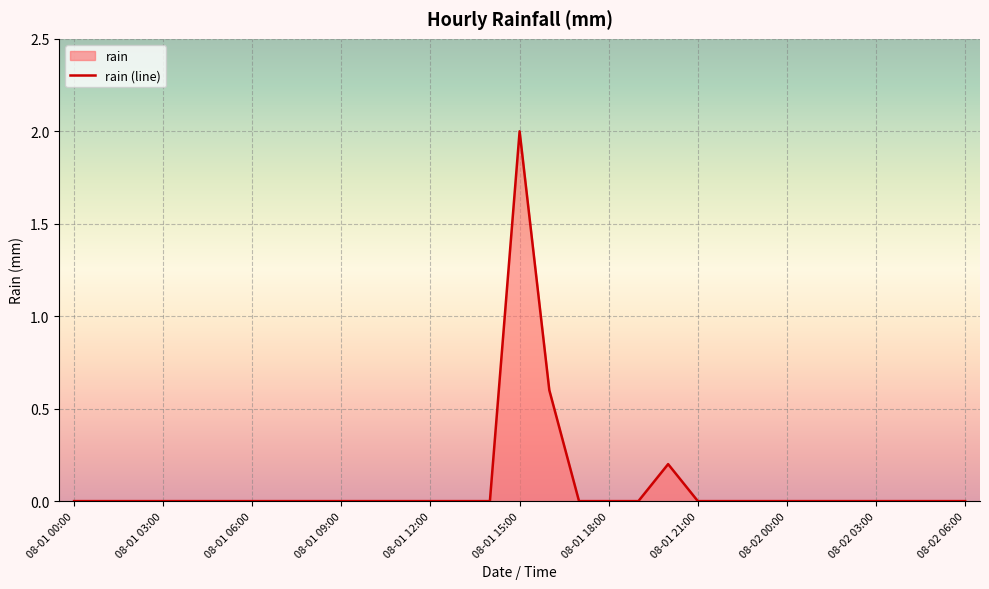

True or false: there are more than 2 points higher than both neighbors.

False